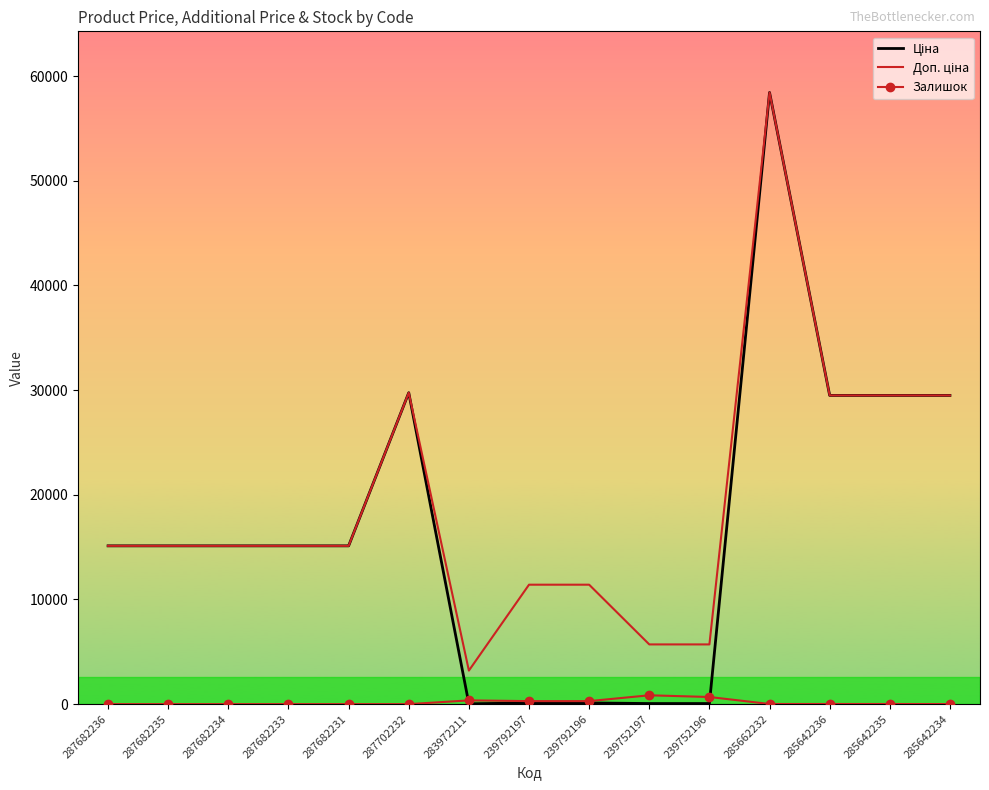

What is the total value across all series at 287682235?

30240.0